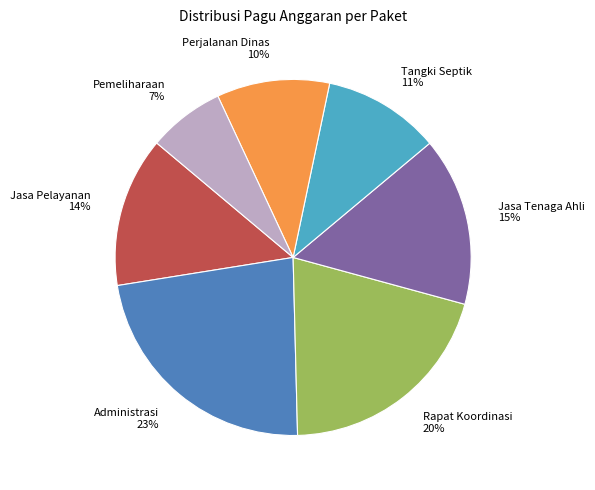

Approximately how many times larger is the value at Pemeliharaan compared to Jasa Tenaga Ahli?

0.5